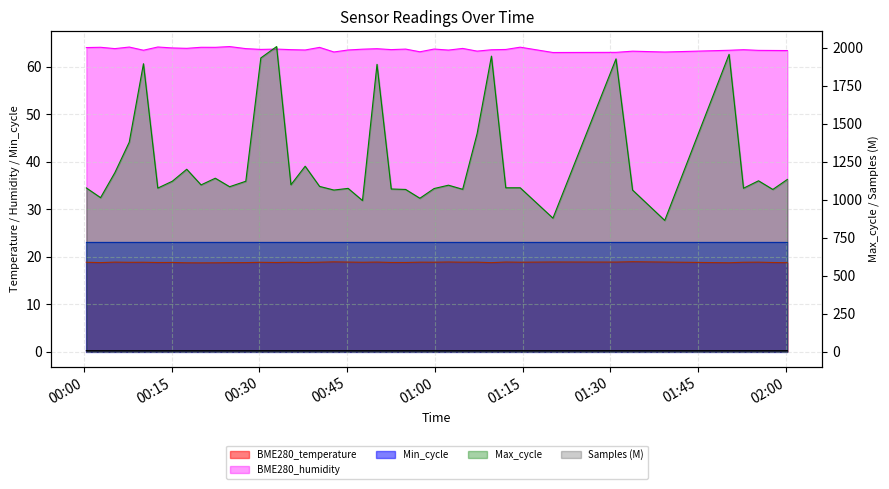

True or false: Samples and Max_cycle cross at least once.

False